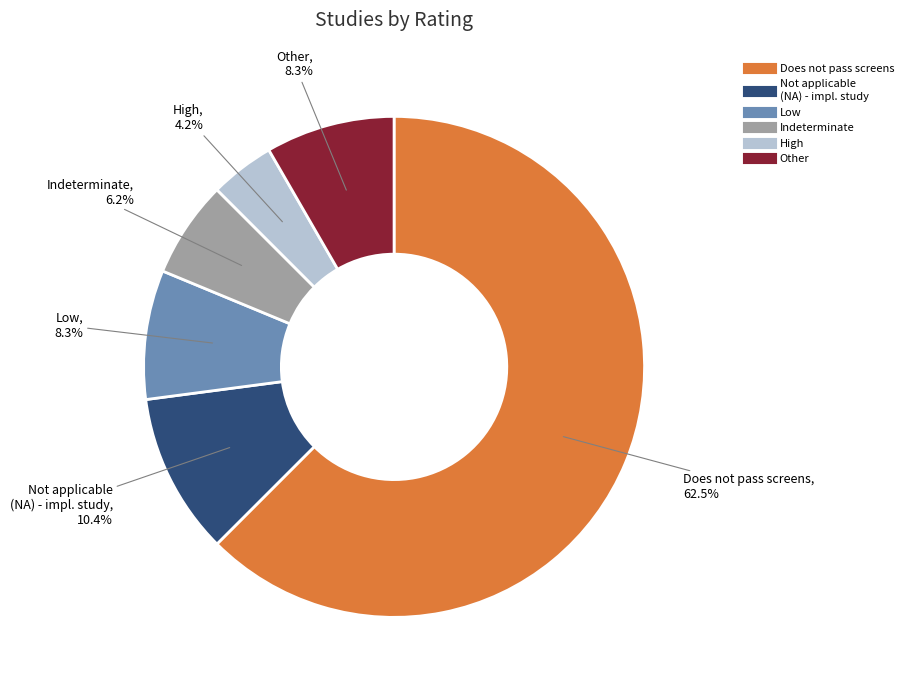

Is there any slice that represents more than half of the pie?

Yes